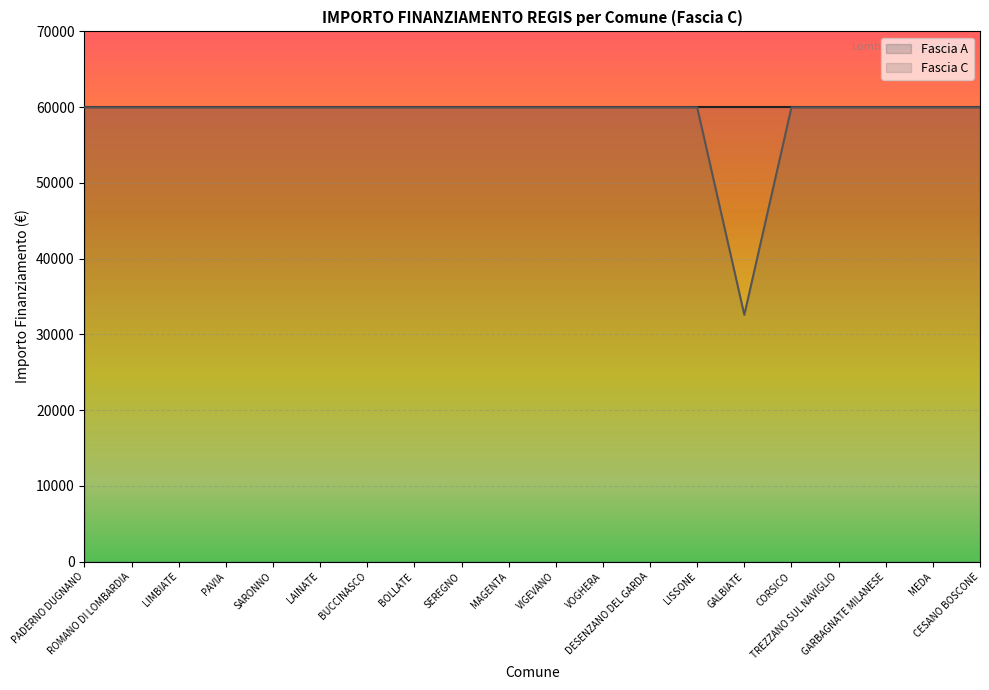

Which label corresponds to the smallest value in the chart?

GALBIATE